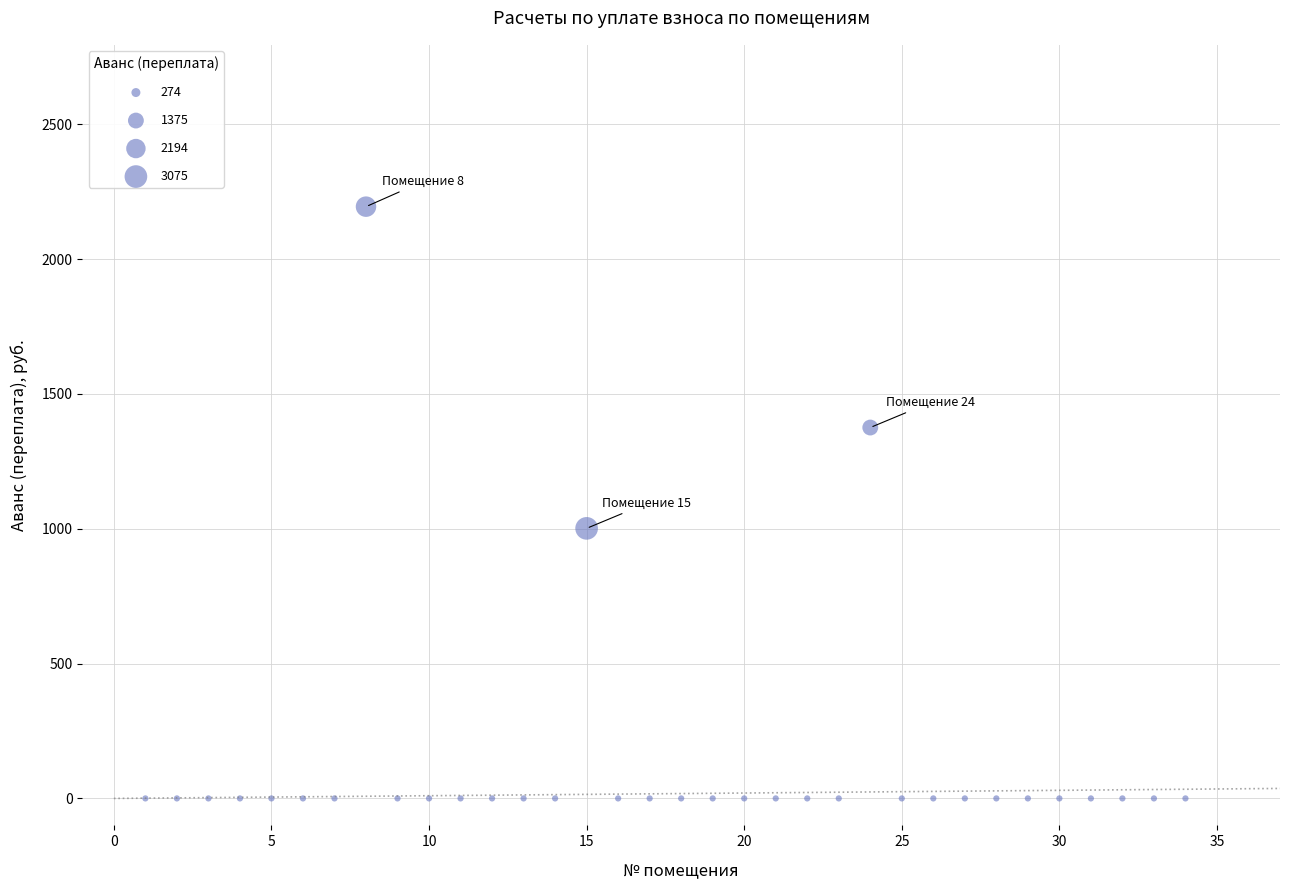

What Y value in the scatter plot is closest to 1097?

1001.3